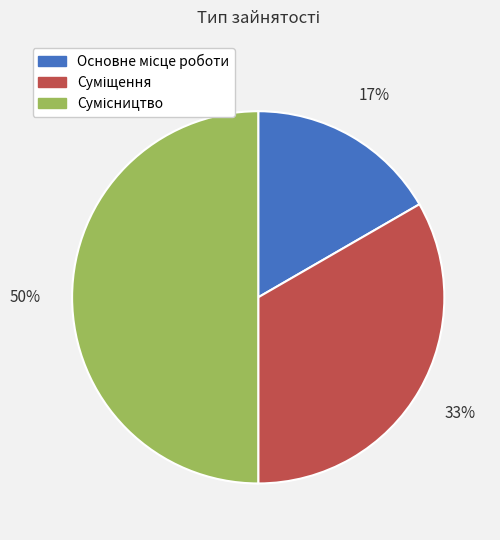

To the nearest percent, what is the difference between the largest and smallest slice percentages?

33%